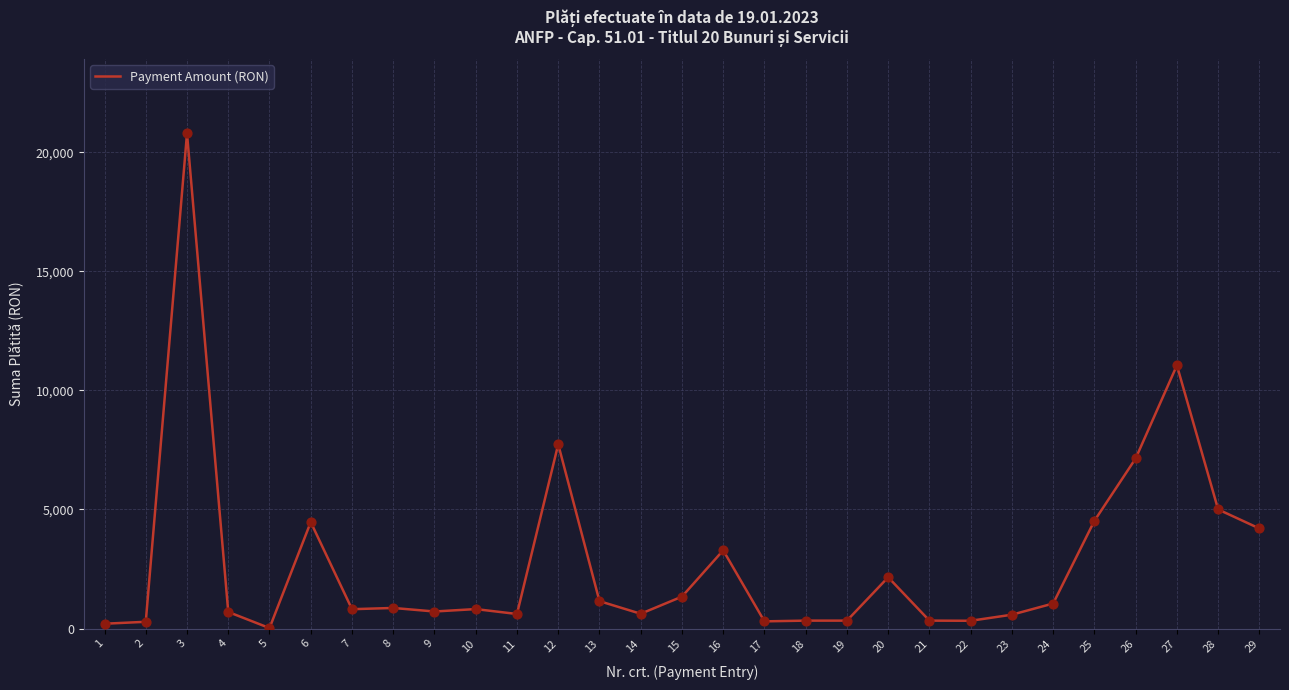

Approximately how many times larger is the value at 24 compared to 16?

0.3